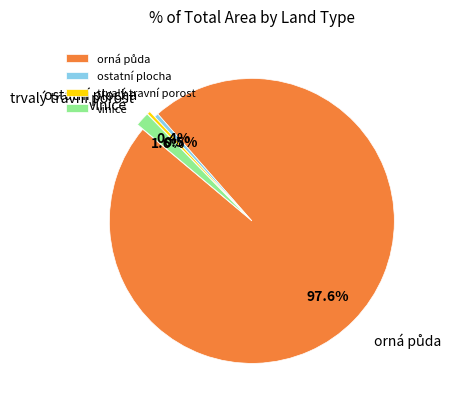

Between vinice and ostatní plocha, which is larger?

vinice